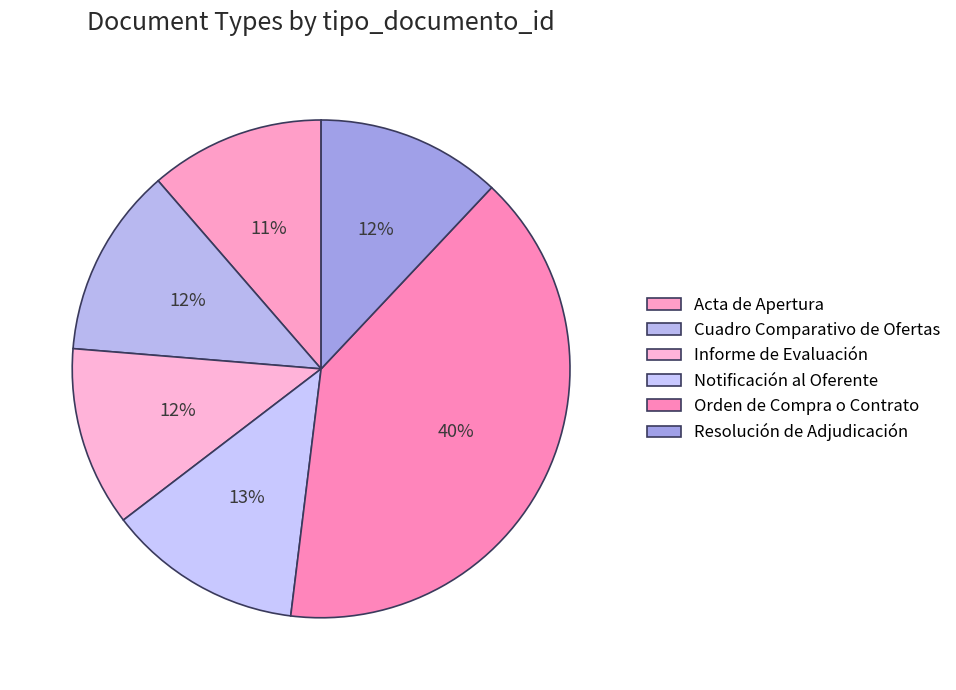

What percentage is the Orden de Compra o Contrato slice, to the nearest percent?

40%